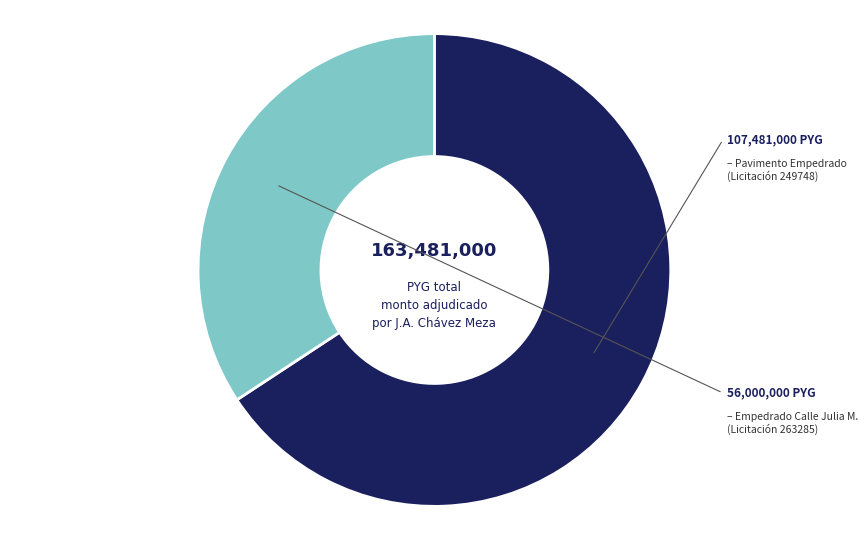

How many slices are in this pie chart?

2